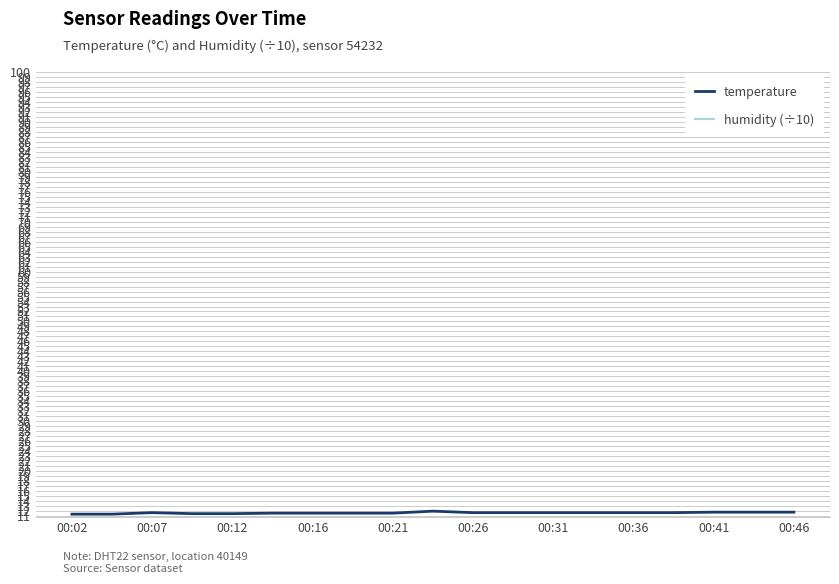

Does the chart display data point markers on the line(s)?

No